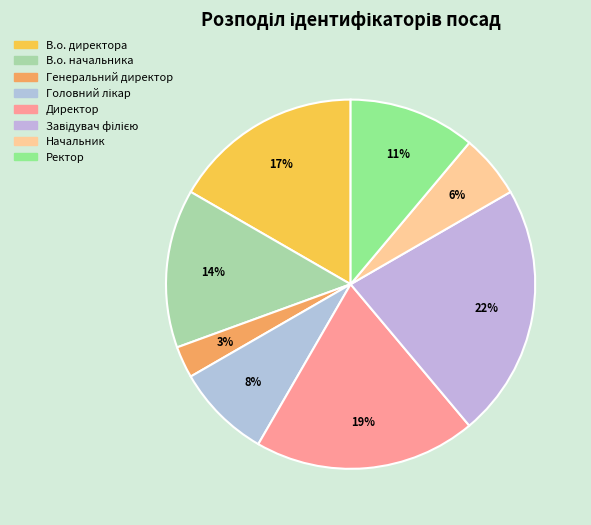

How many slices are in this pie chart?

8